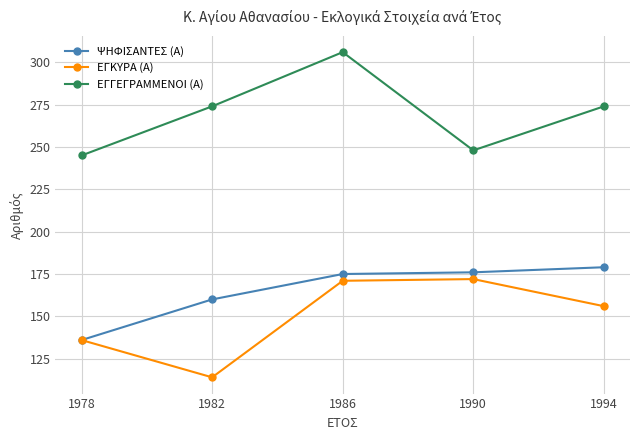

What is the maximum value for ΨΗΦΙΣΑΝΤΕΣ (Α)?

179